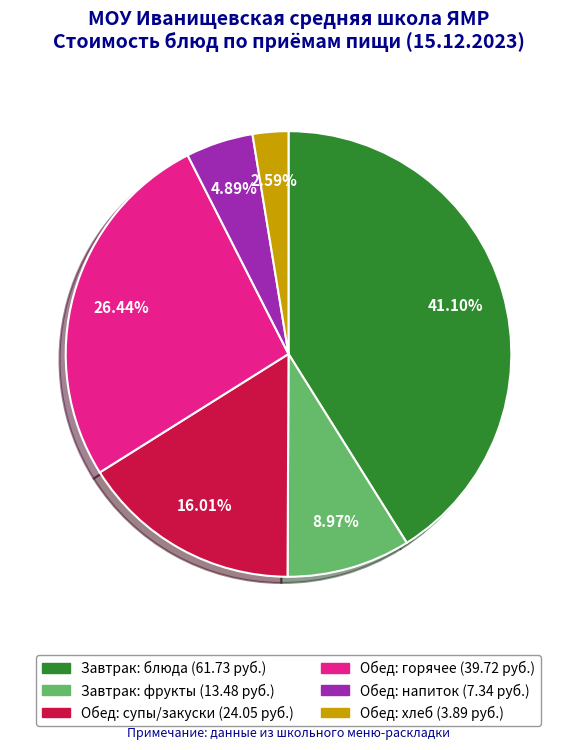

Count the number of slices in the pie.

6